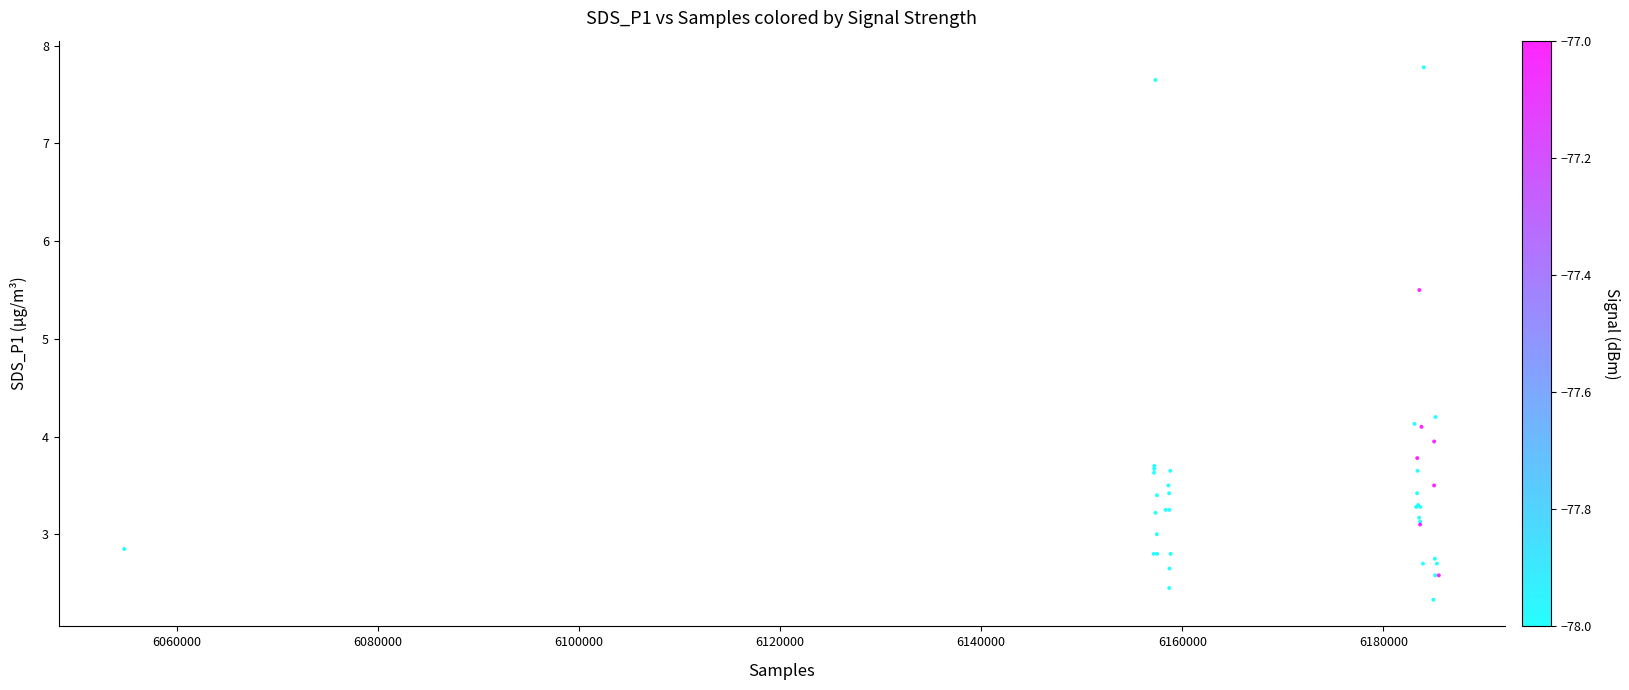

What Y value in the scatter plot is closest to 5?

5.5